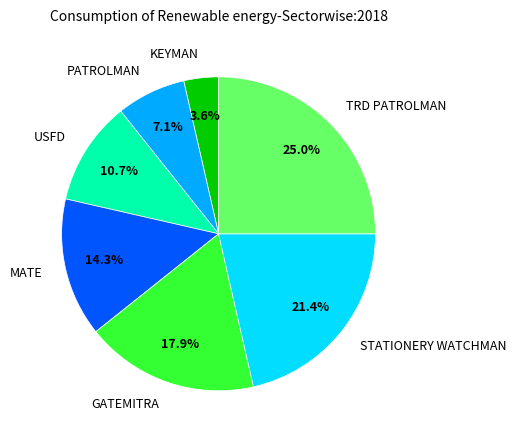

True or false: KEYMAN accounts for 4% of the total.

True